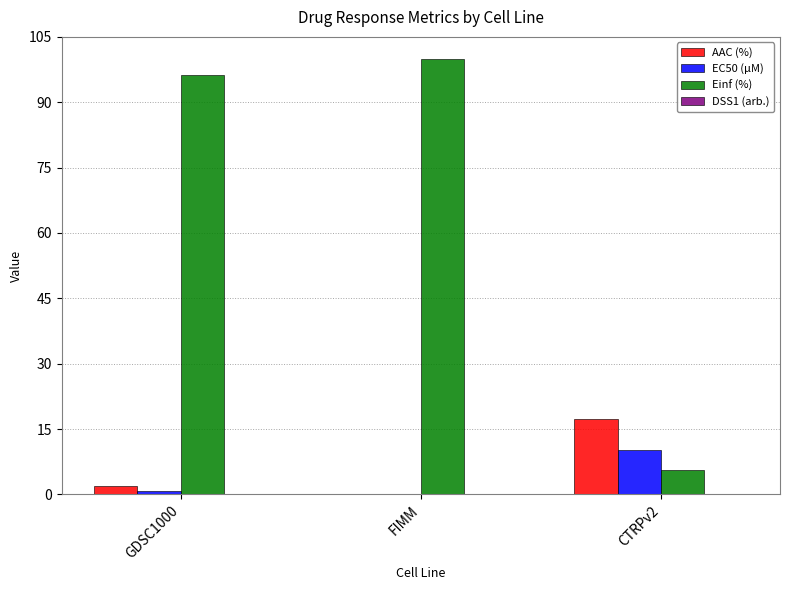

Is the value of EC50 (µM) at CTRPv2 greater than the value of Einf (%) at CTRPv2?

Yes